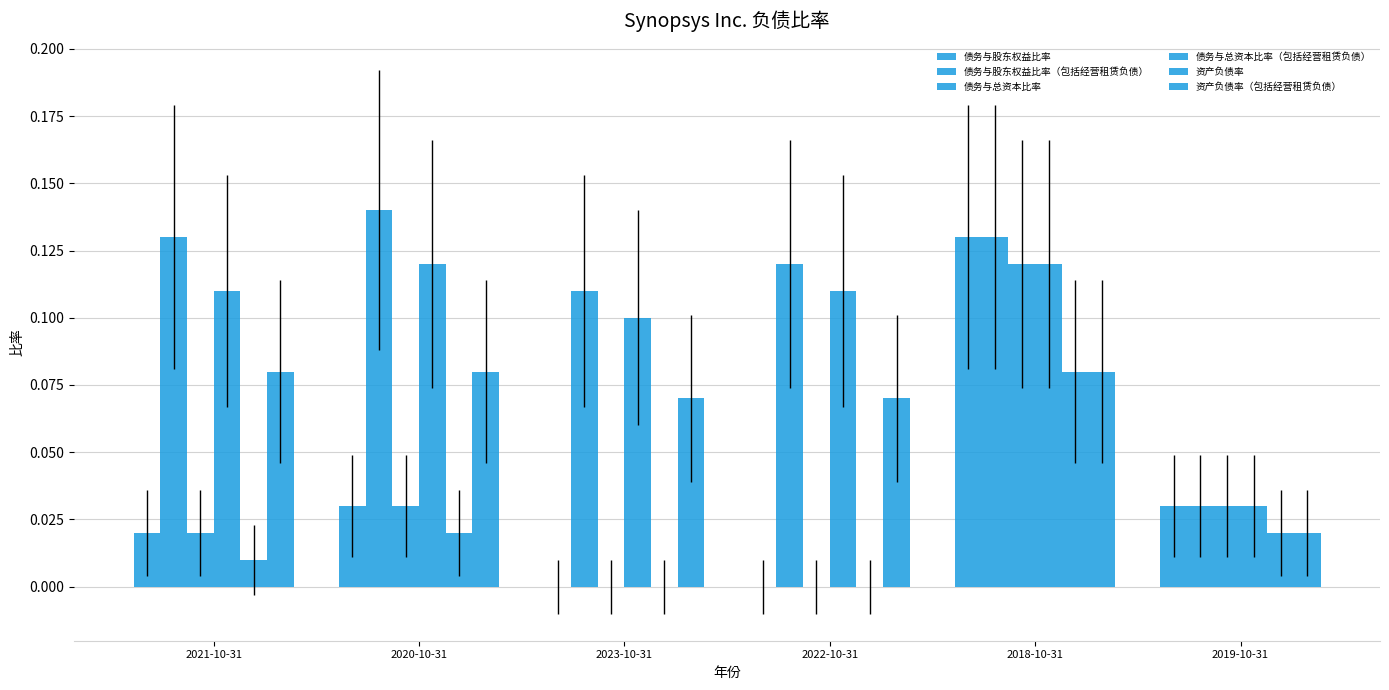

What is the greatest value displayed?

0.1